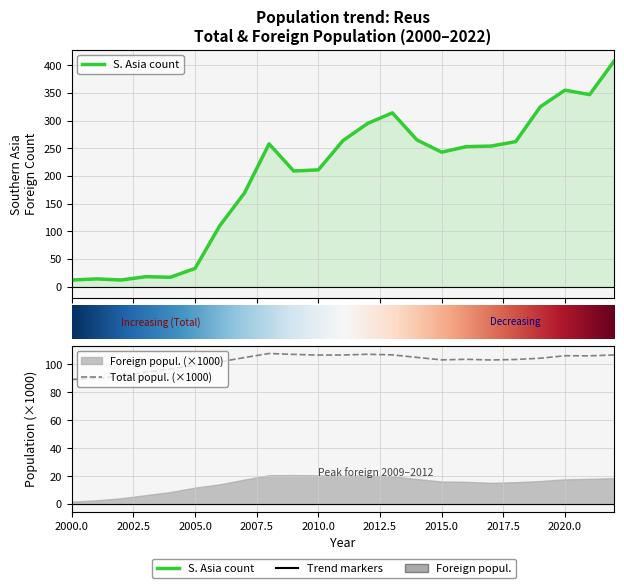

What is the value of the Total popul. point at the 13th from the left?

107.2